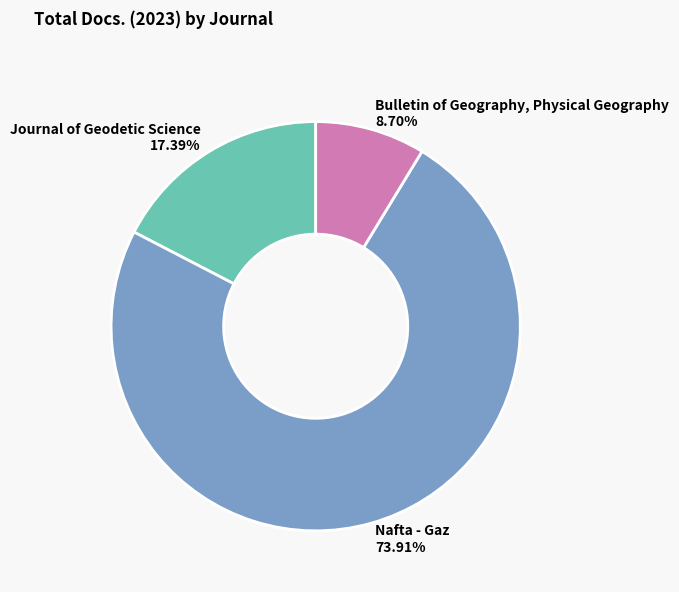

To the nearest percent, what portion does Bulletin of Geography, Physical Geography represent?

9%